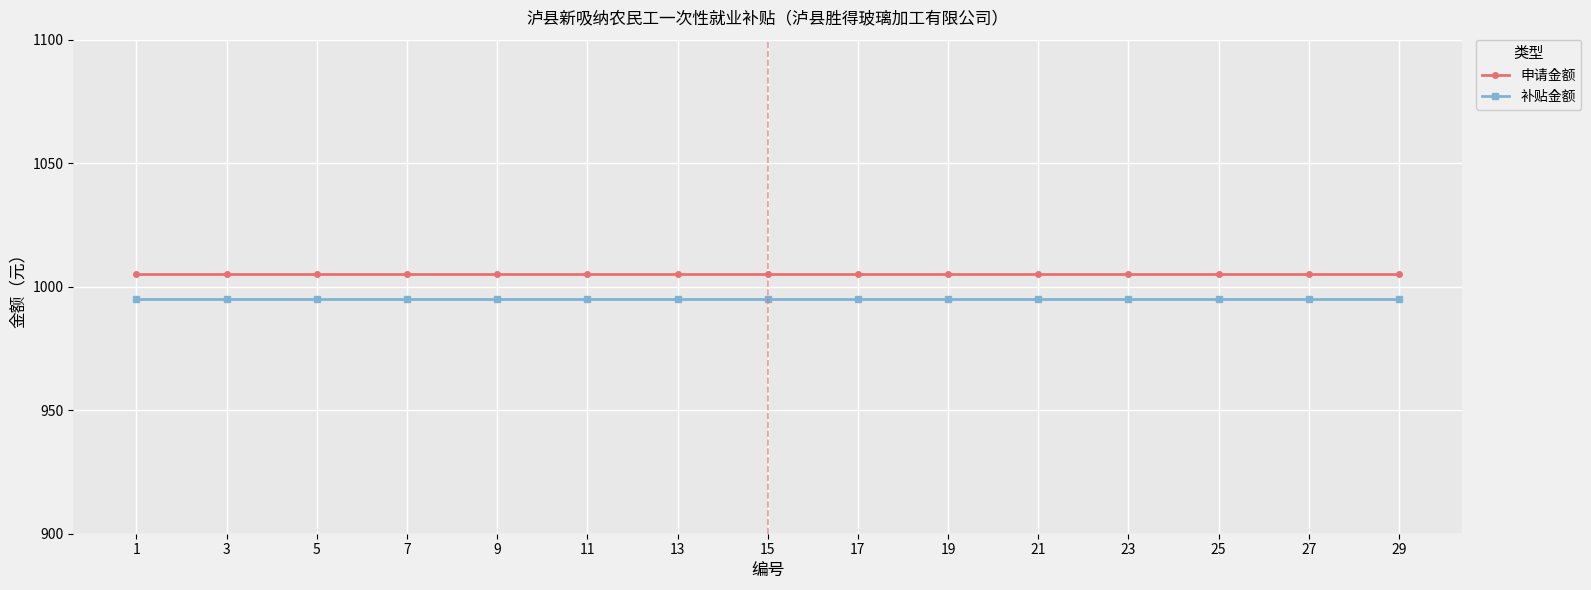

What is the highest value of the 补贴金额 series?

995